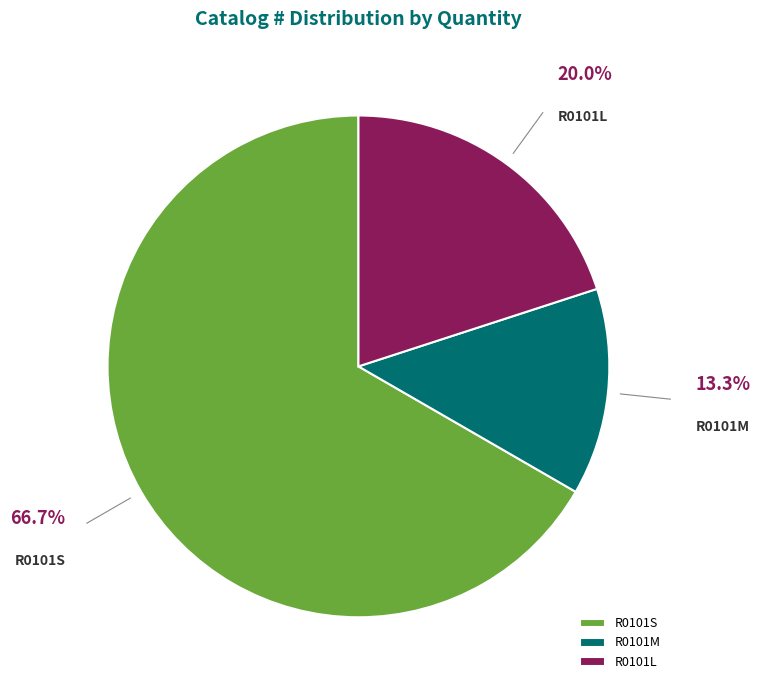

Combined, do R0101L and R0101S account for over 50%?

Yes